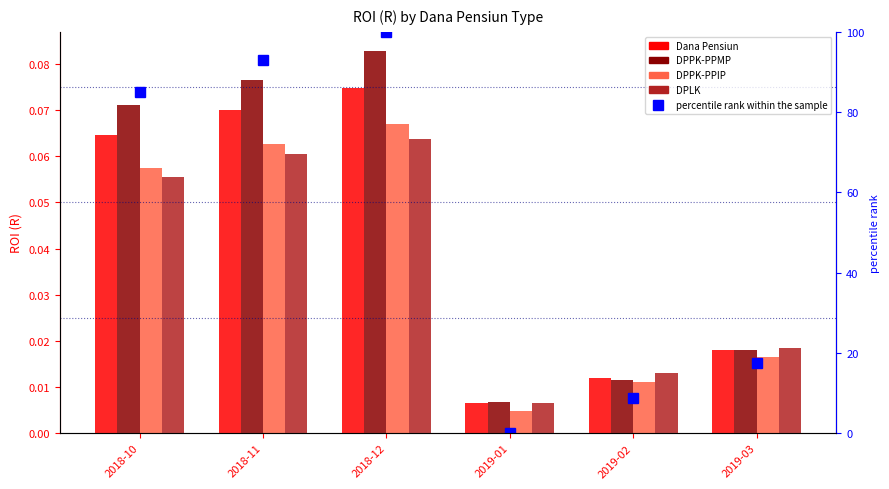

What is the total value across all series at 2018-12?

100.3